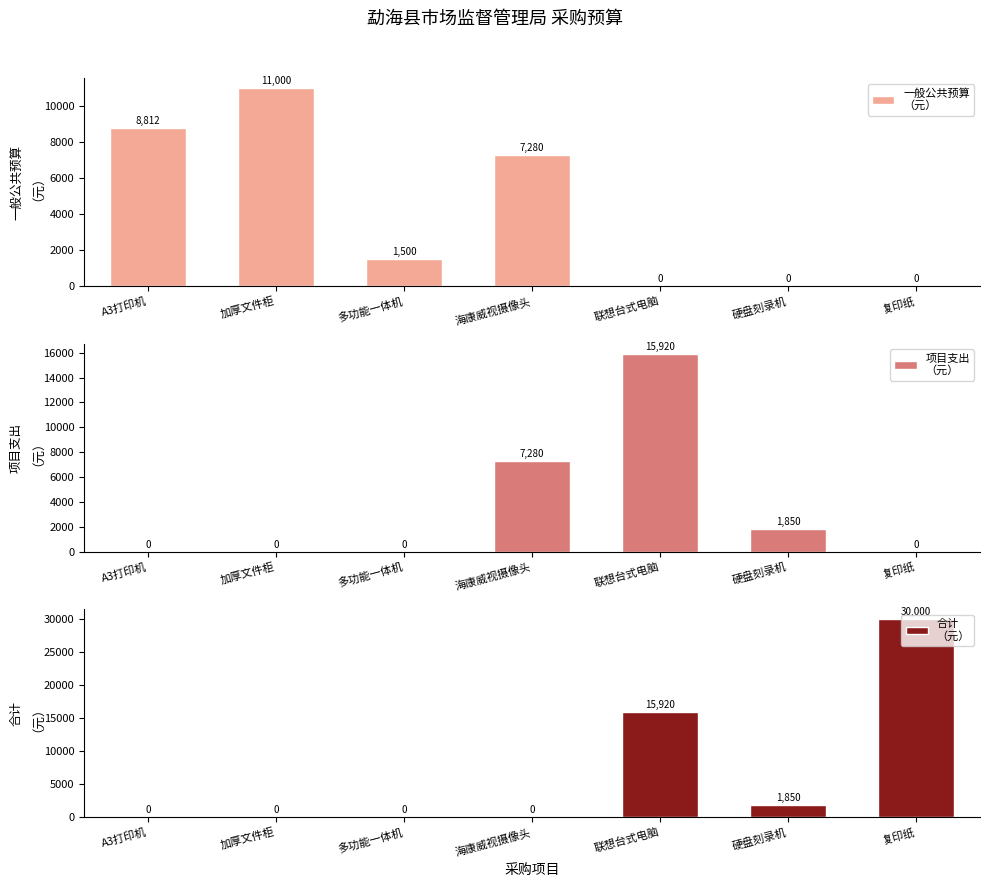

At which category is the sum across all series the highest?

联想台式电脑